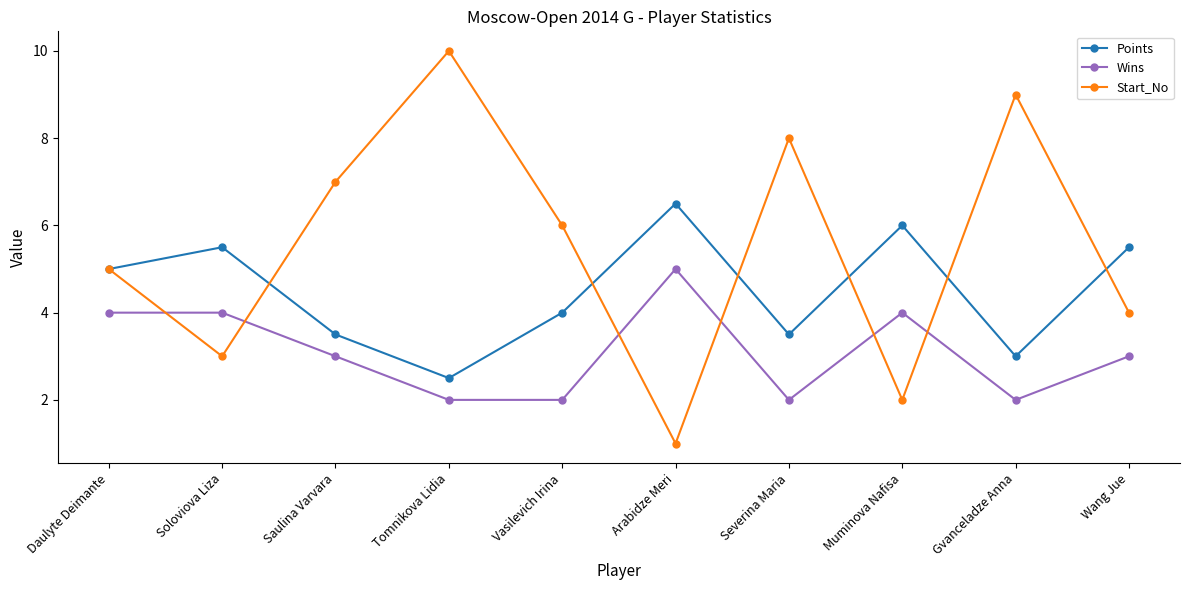

At which category does Start_No reach its first local peak?

Tomnikova Lidia